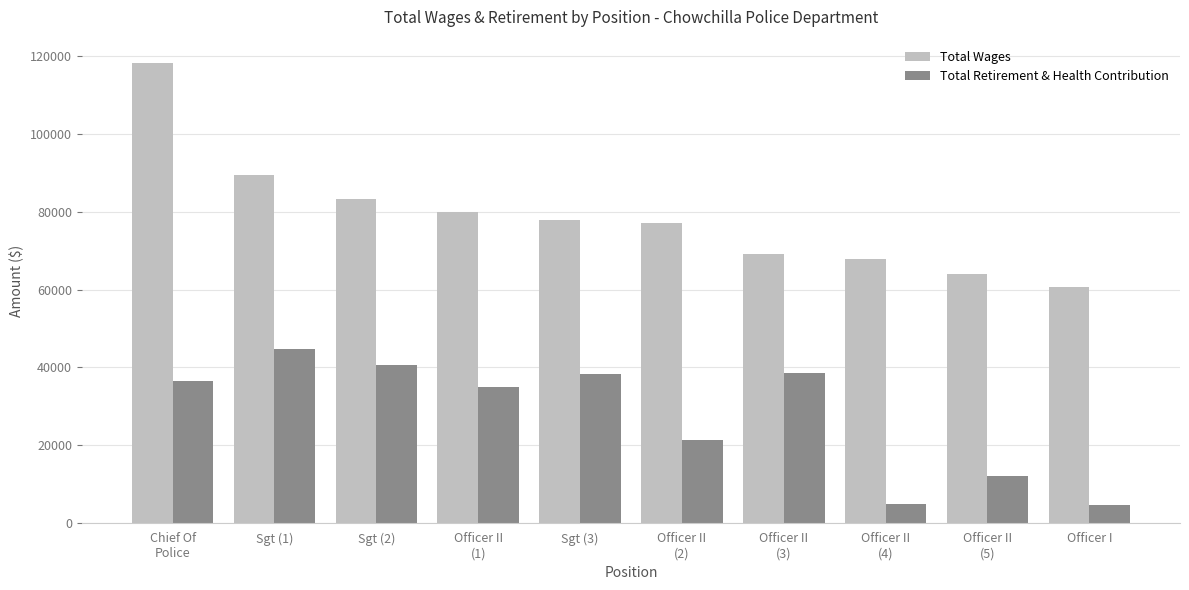

At how many categories does at least one series exceed 111472?

1